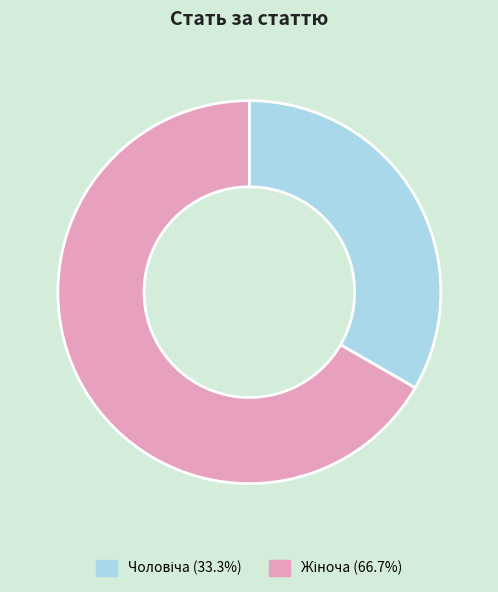

Is there any slice that represents more than half of the pie?

Yes